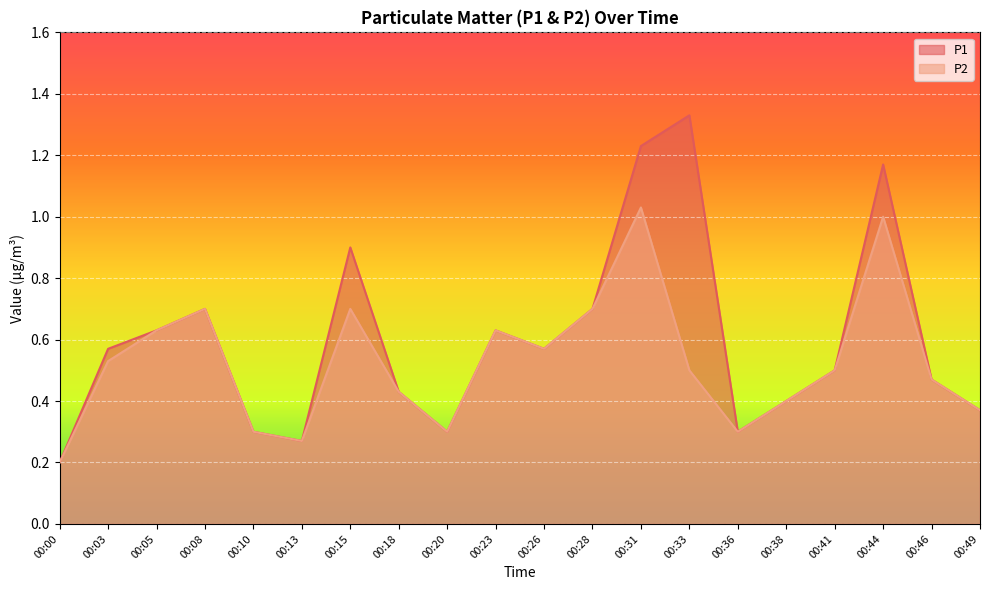

Reading right to left, what are all the values shown in this chart?

P1: 00:49=0.4	00:46=0.5	00:44=1.2	00:41=0.5	00:38=0.4	00:36=0.3	00:33=1.3	00:31=1.2	00:28=0.7	00:26=0.6	00:23=0.6	00:20=0.3	00:18=0.4	00:15=0.9	00:13=0.3	00:10=0.3	00:08=0.7	00:05=0.6	00:03=0.6	00:00=0.2
P2: 00:49=0.4	00:46=0.5	00:44=1.0	00:41=0.5	00:38=0.4	00:36=0.3	00:33=0.5	00:31=1.0	00:28=0.7	00:26=0.6	00:23=0.6	00:20=0.3	00:18=0.4	00:15=0.7	00:13=0.3	00:10=0.3	00:08=0.7	00:05=0.6	00:03=0.5	00:00=0.2